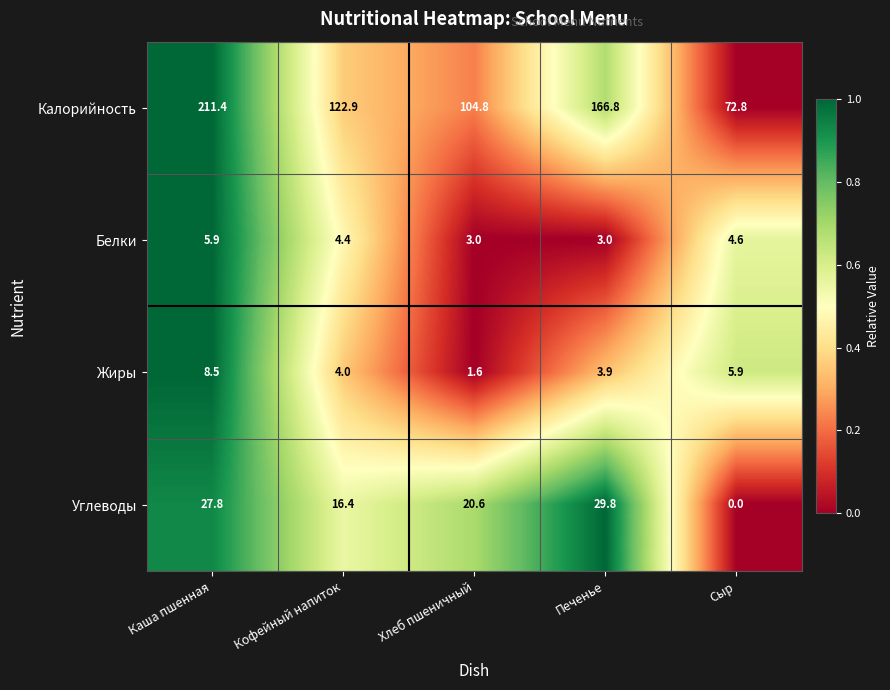

True or false: Жиры has a value of 4.0 at Кофейный напиток.

True